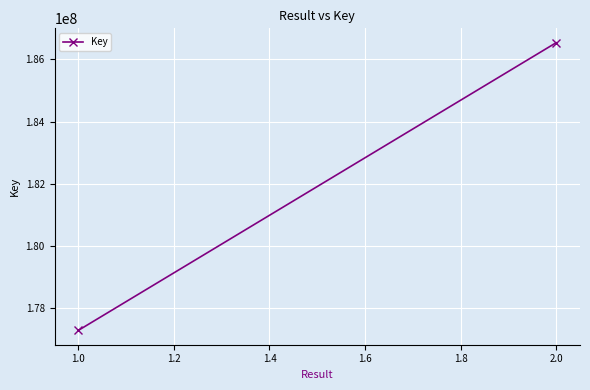

Which has a higher value, 1.0 or 2.0?

2.0